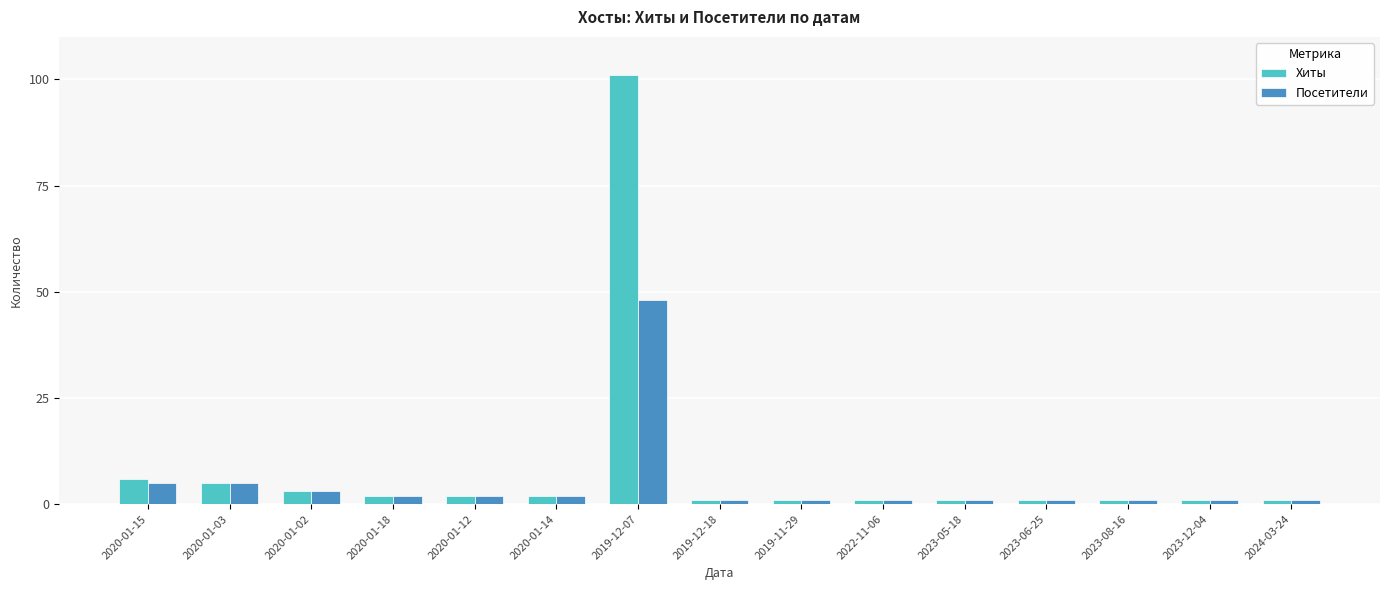

List the series in order of their overall mean, highest first.

Хиты, Посетители